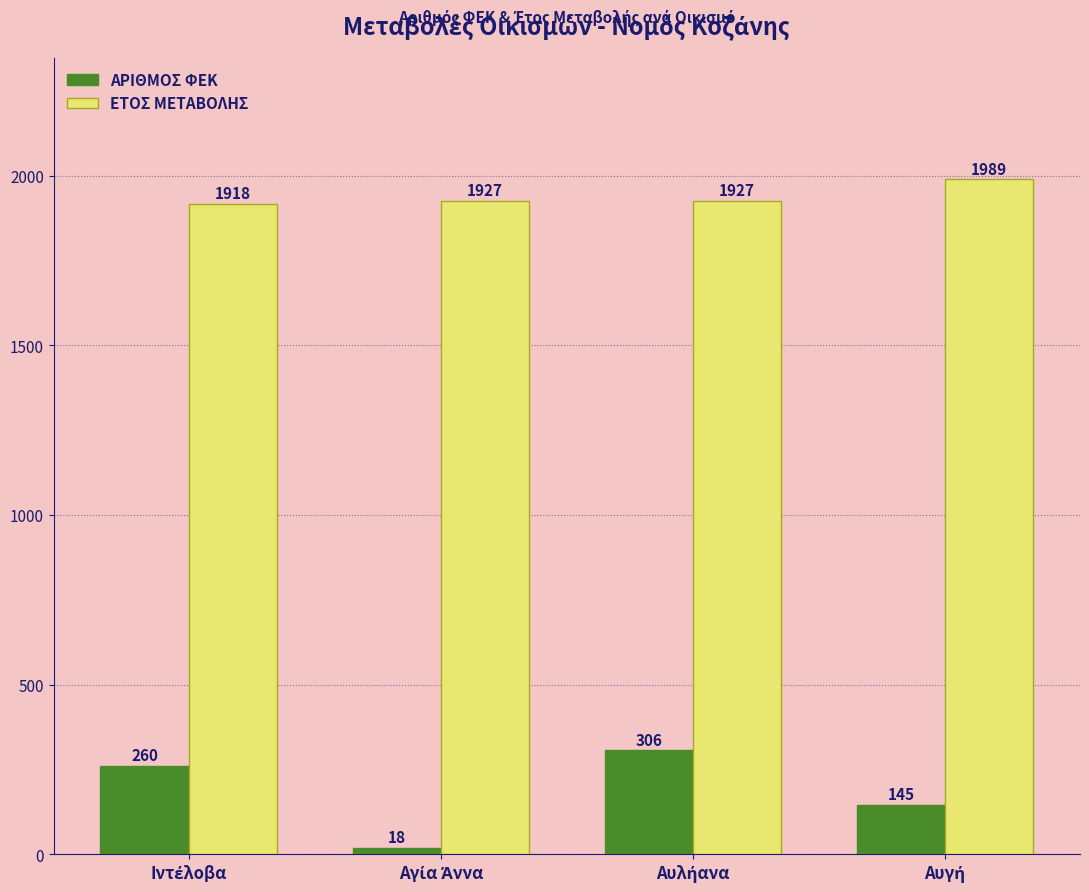

Are the bars grouped side by side (vs. stacked)?

Yes